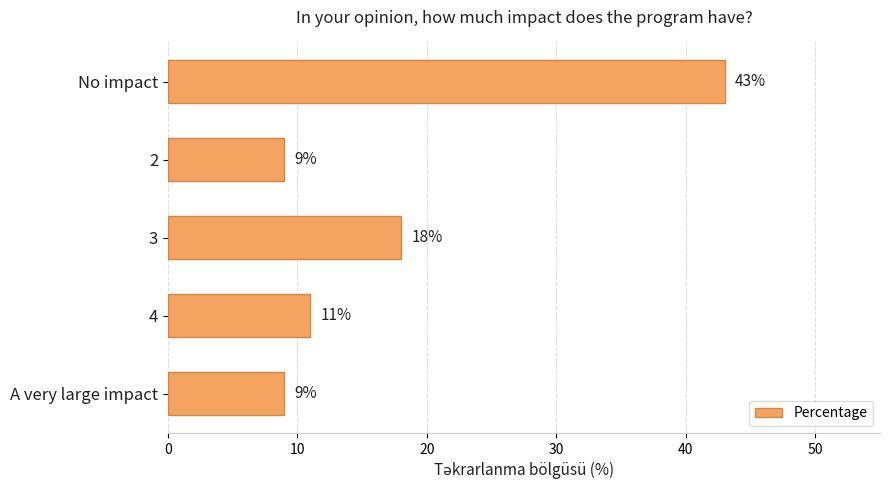

What is the average value?

18